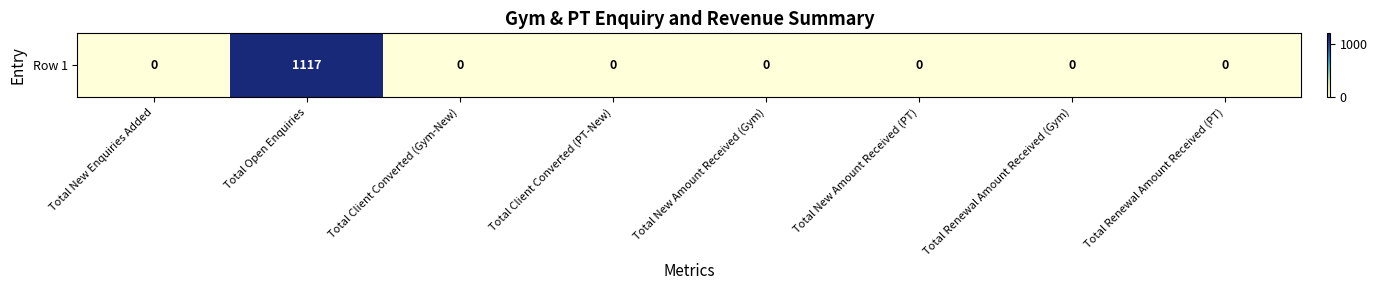

How many positive values are there?

1